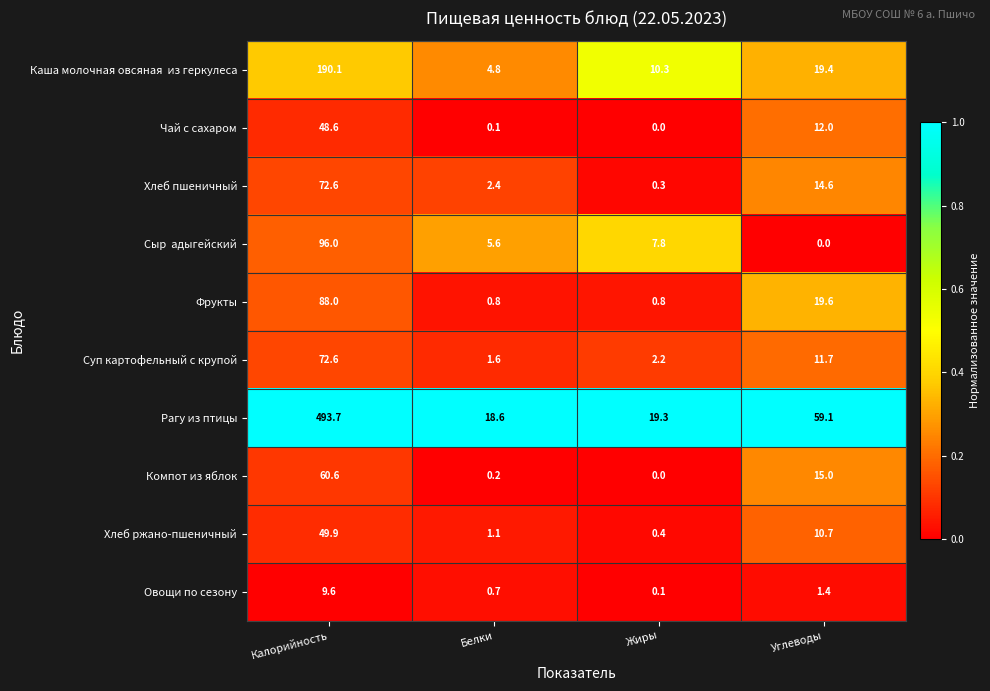

Which series has the largest total across all categories?

Рагу из птицы